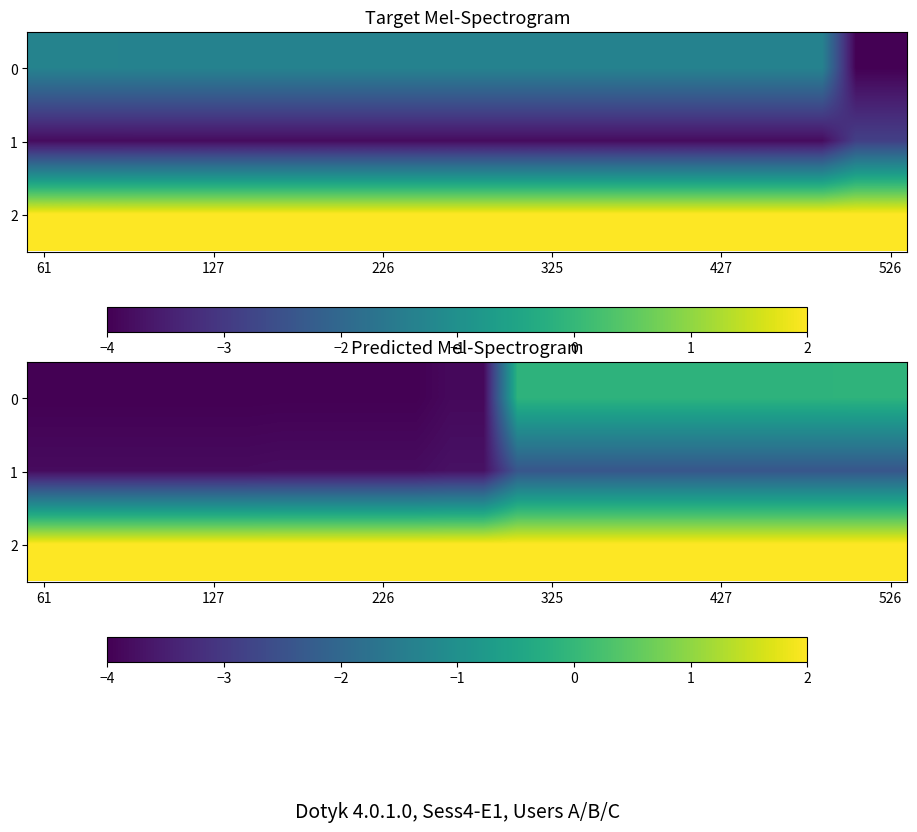

What is the sum of all 1 values?

-81.9